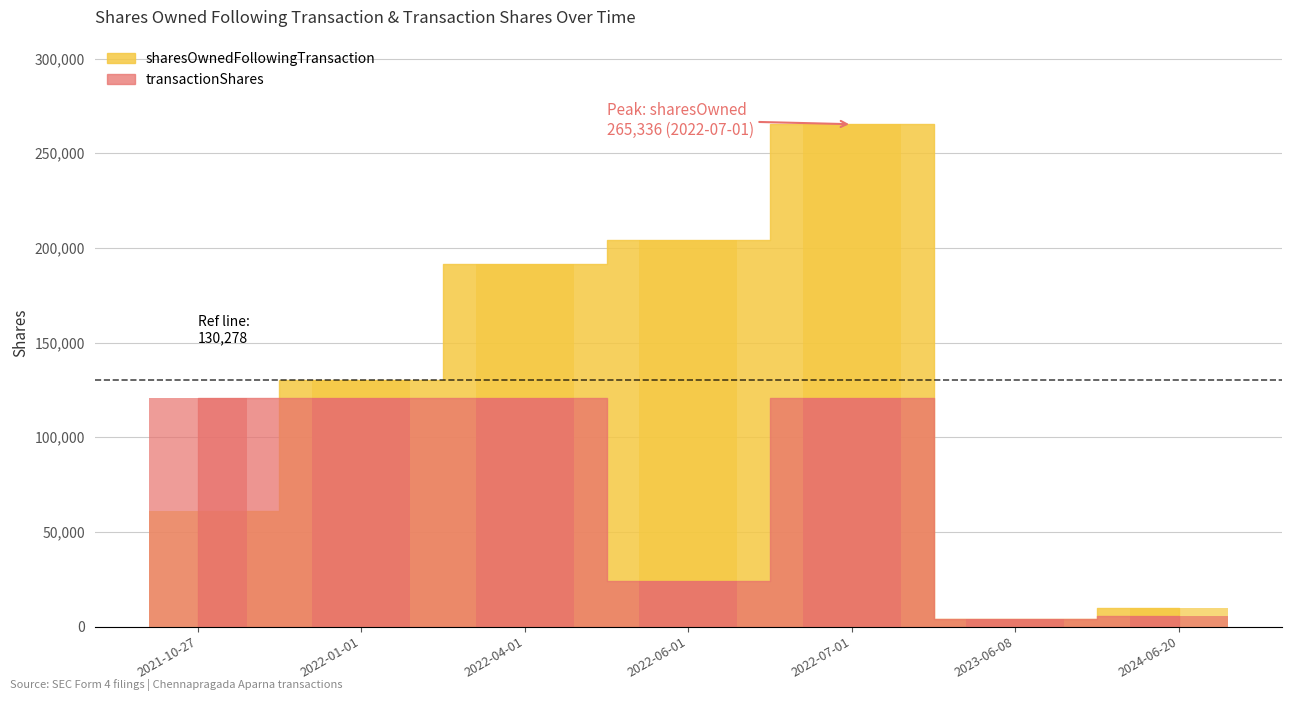

How many bars are there in each group?

2